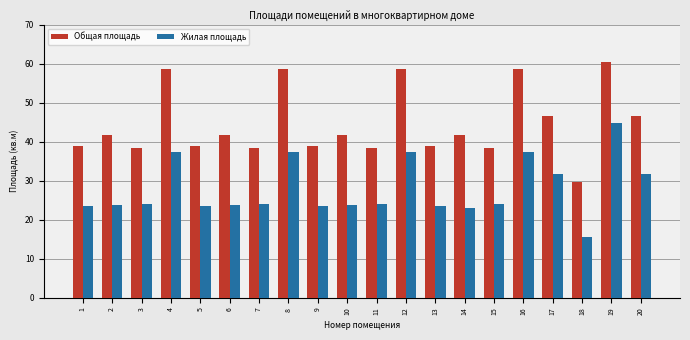

At which label does Общая площадь reach its peak?

19